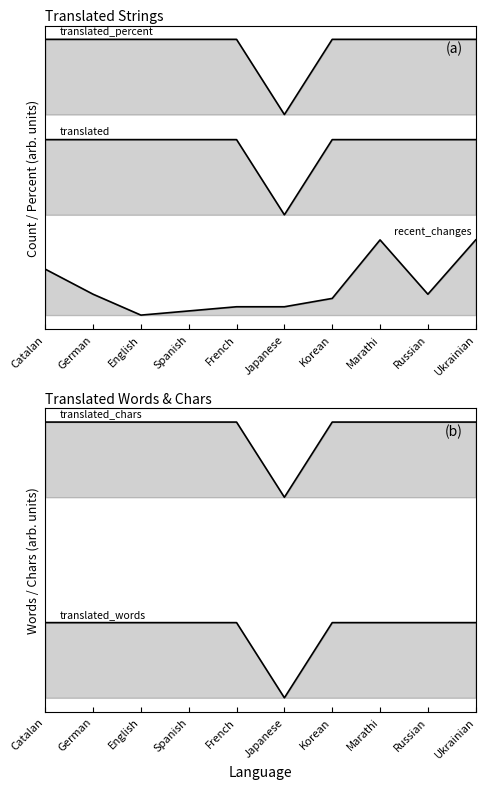

Where does the translated_chars series first go above 21?

Catalan